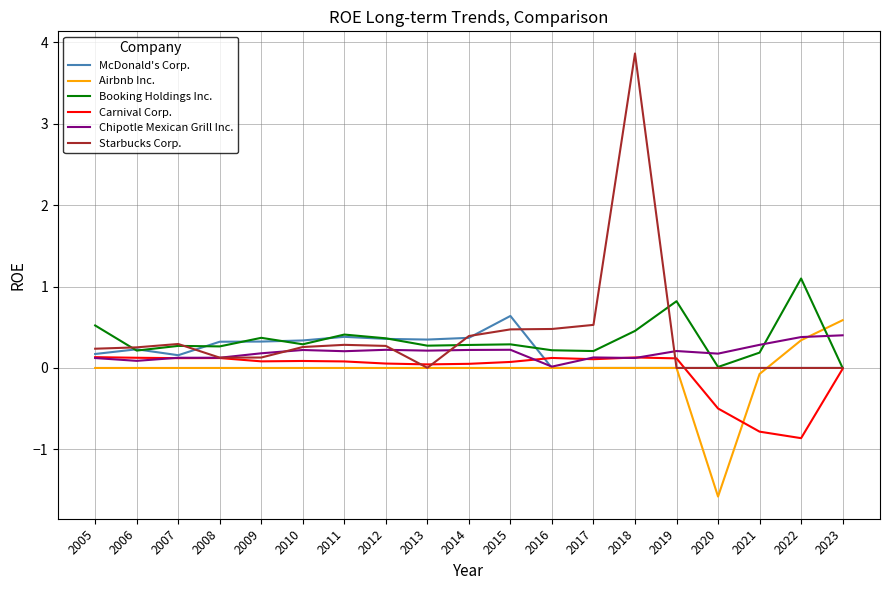

Rank the series by their maximum value, from lowest to highest.

Carnival Corp., Chipotle Mexican Grill Inc., Airbnb Inc., McDonald's Corp., Booking Holdings Inc., Starbucks Corp.